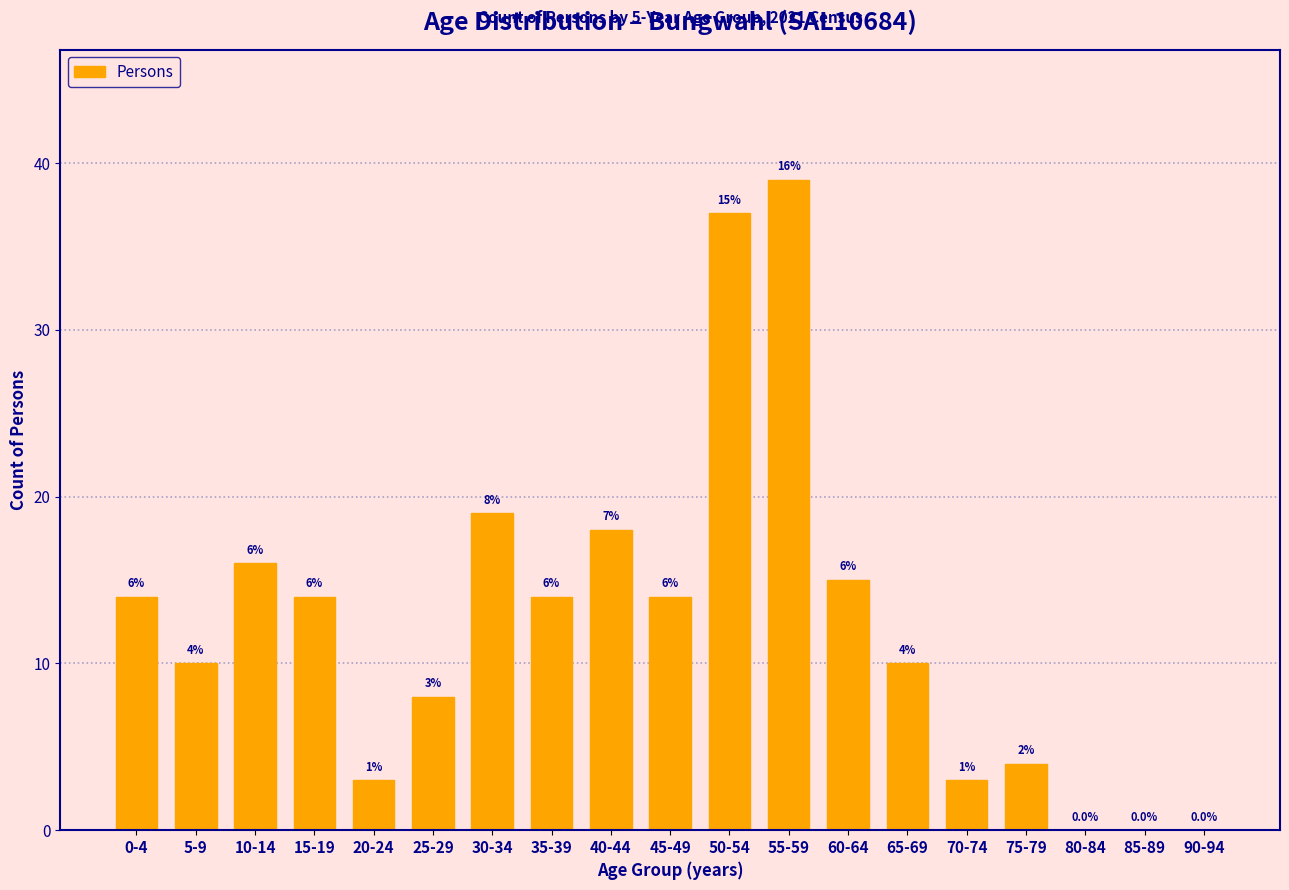

Are the bars horizontal?

No